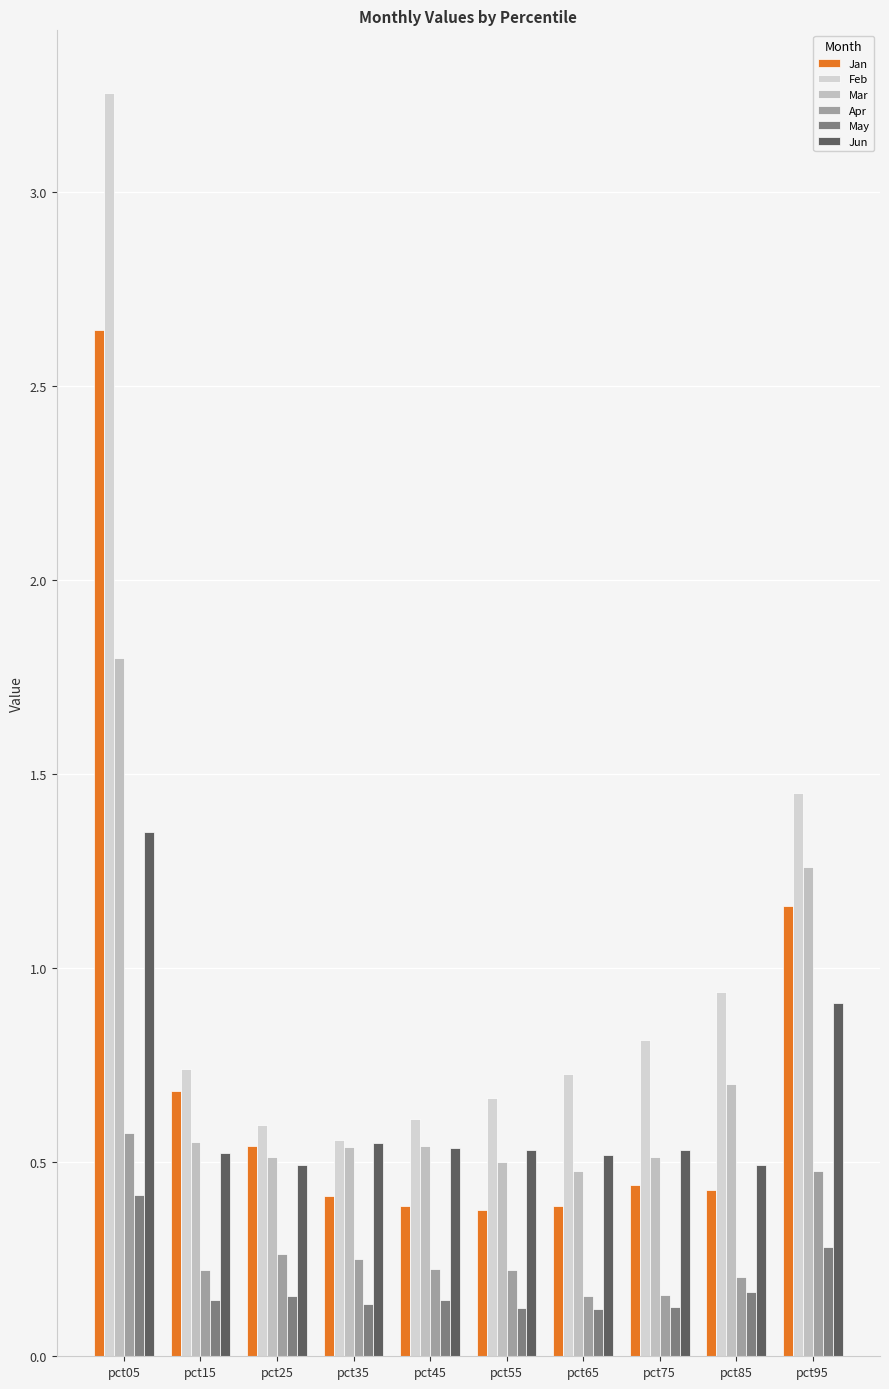

Rank the series by their maximum value, from highest to lowest.

Feb, Jan, Mar, Jun, Apr, May